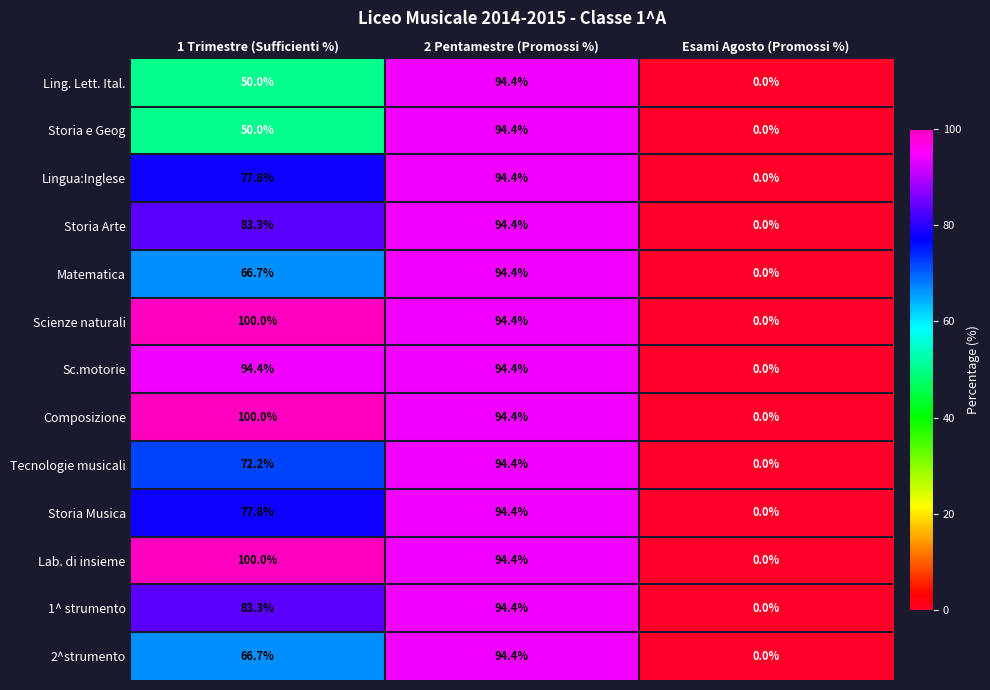

Where is 2^strumento nearest to the value 47?

1 Trimestre (Sufficienti %)